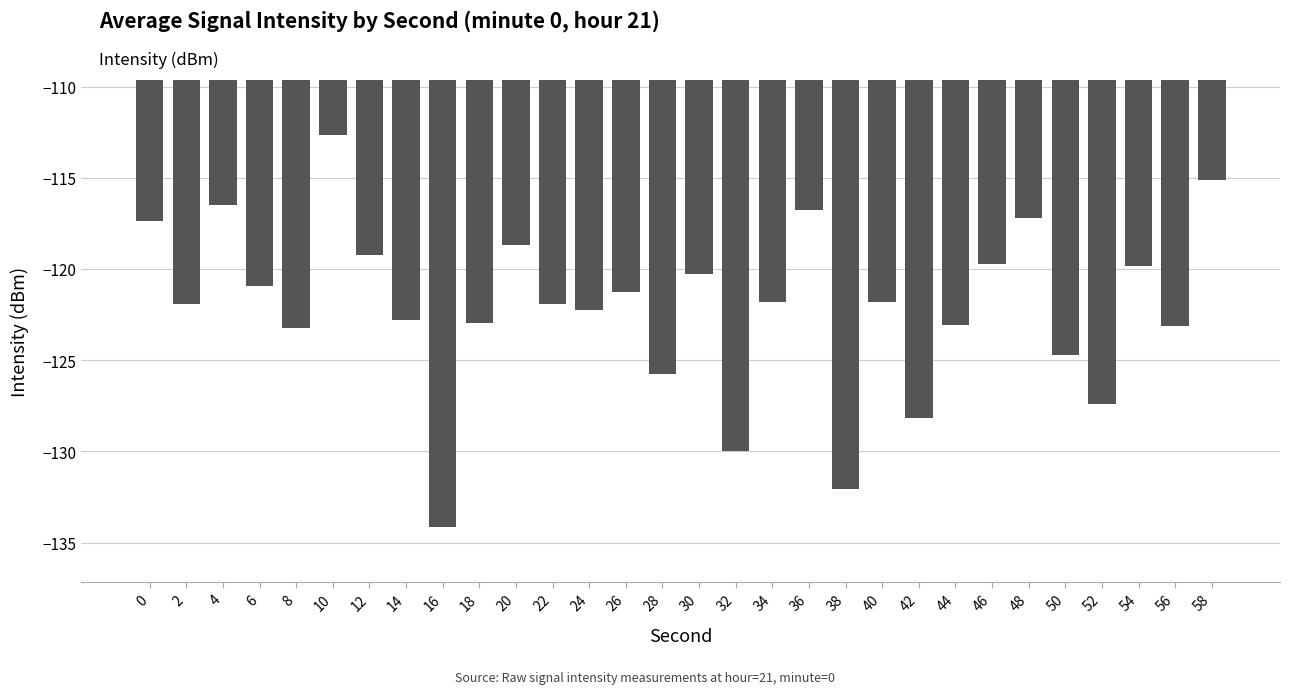

Read the value at 40.

-121.8